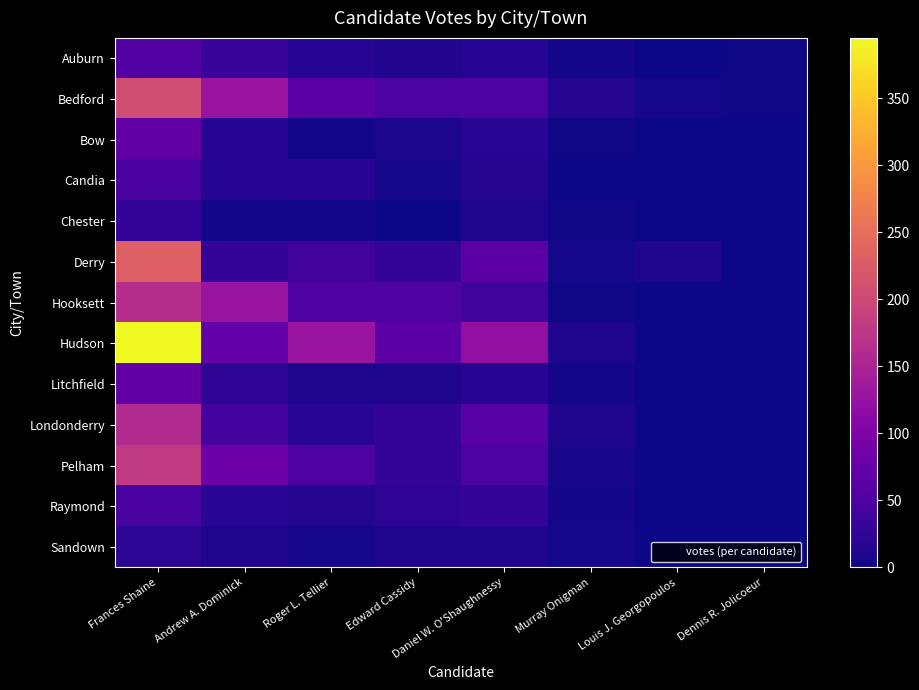

Reading left to right, what are all the values shown in this chart?

Auburn: Frances Shaine=56	Andrew A. Dominick=31	Roger L. Tellier=16	Edward Cassidy=13	Daniel W. O'Shaughnessy=16	Murray Onigman=4	Louis J. Georgopoulos=0	Dennis R. Jolicoeur=3
Bedford: Frances Shaine=206	Andrew A. Dominick=128	Roger L. Tellier=64	Edward Cassidy=48	Daniel W. O'Shaughnessy=50	Murray Onigman=15	Louis J. Georgopoulos=5	Dennis R. Jolicoeur=2
Bow: Frances Shaine=71	Andrew A. Dominick=16	Roger L. Tellier=4	Edward Cassidy=8	Daniel W. O'Shaughnessy=19	Murray Onigman=3	Louis J. Georgopoulos=0	Dennis R. Jolicoeur=1
Candia: Frances Shaine=46	Andrew A. Dominick=16	Roger L. Tellier=18	Edward Cassidy=6	Daniel W. O'Shaughnessy=14	Murray Onigman=1	Louis J. Georgopoulos=0	Dennis R. Jolicoeur=0
Chester: Frances Shaine=28	Andrew A. Dominick=4	Roger L. Tellier=4	Edward Cassidy=1	Daniel W. O'Shaughnessy=11	Murray Onigman=3	Louis J. Georgopoulos=0	Dennis R. Jolicoeur=1
Derry: Frances Shaine=231	Andrew A. Dominick=28	Roger L. Tellier=41	Edward Cassidy=28	Daniel W. O'Shaughnessy=65	Murray Onigman=6	Louis J. Georgopoulos=11	Dennis R. Jolicoeur=0
Hooksett: Frances Shaine=165	Andrew A. Dominick=128	Roger L. Tellier=51	Edward Cassidy=53	Daniel W. O'Shaughnessy=40	Murray Onigman=3	Louis J. Georgopoulos=0	Dennis R. Jolicoeur=0
Hudson: Frances Shaine=395	Andrew A. Dominick=74	Roger L. Tellier=129	Edward Cassidy=64	Daniel W. O'Shaughnessy=121	Murray Onigman=12	Louis J. Georgopoulos=0	Dennis R. Jolicoeur=0
Litchfield: Frances Shaine=72	Andrew A. Dominick=23	Roger L. Tellier=10	Edward Cassidy=12	Daniel W. O'Shaughnessy=17	Murray Onigman=4	Louis J. Georgopoulos=0	Dennis R. Jolicoeur=0
Londonderry: Frances Shaine=160	Andrew A. Dominick=42	Roger L. Tellier=20	Edward Cassidy=28	Daniel W. O'Shaughnessy=60	Murray Onigman=12	Louis J. Georgopoulos=0	Dennis R. Jolicoeur=0
Pelham: Frances Shaine=182	Andrew A. Dominick=83	Roger L. Tellier=52	Edward Cassidy=29	Daniel W. O'Shaughnessy=49	Murray Onigman=7	Louis J. Georgopoulos=0	Dennis R. Jolicoeur=0
Raymond: Frances Shaine=45	Andrew A. Dominick=19	Roger L. Tellier=14	Edward Cassidy=23	Daniel W. O'Shaughnessy=29	Murray Onigman=4	Louis J. Georgopoulos=0	Dennis R. Jolicoeur=0
Sandown: Frances Shaine=21	Andrew A. Dominick=11	Roger L. Tellier=5	Edward Cassidy=11	Daniel W. O'Shaughnessy=12	Murray Onigman=5	Louis J. Georgopoulos=0	Dennis R. Jolicoeur=0